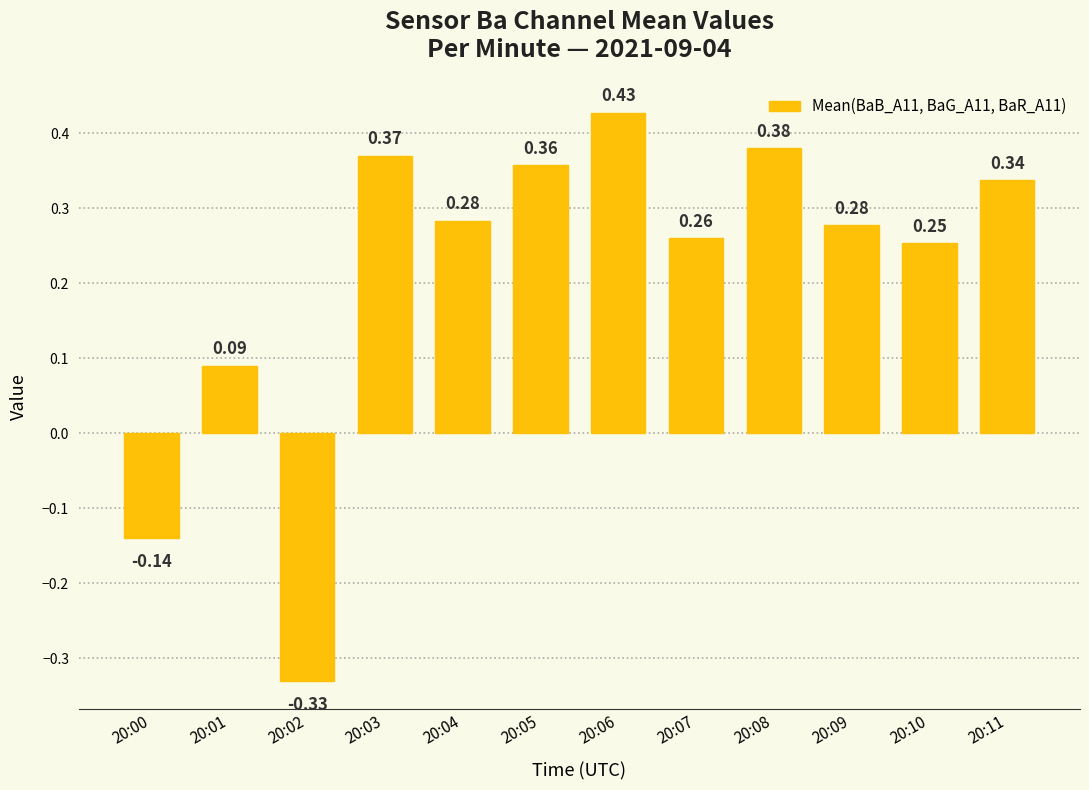

Which has a higher value, 20:03 or 20:08?

20:08